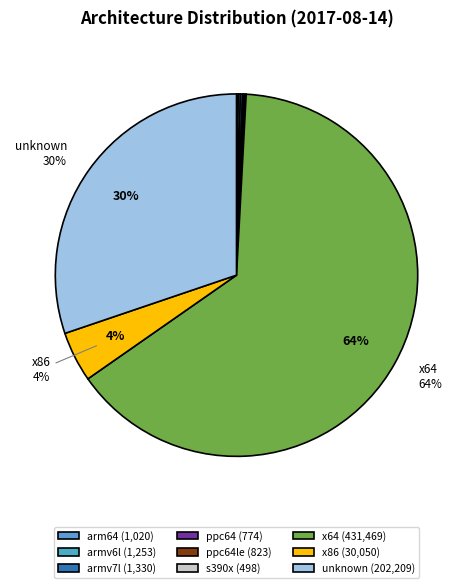

Which slice represents more than half of the pie?

x64 (431,469)